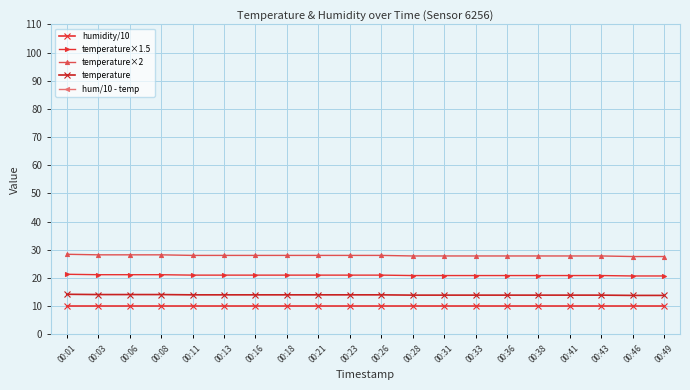

What is the spread (max minus min) of values at 00:01?

32.6